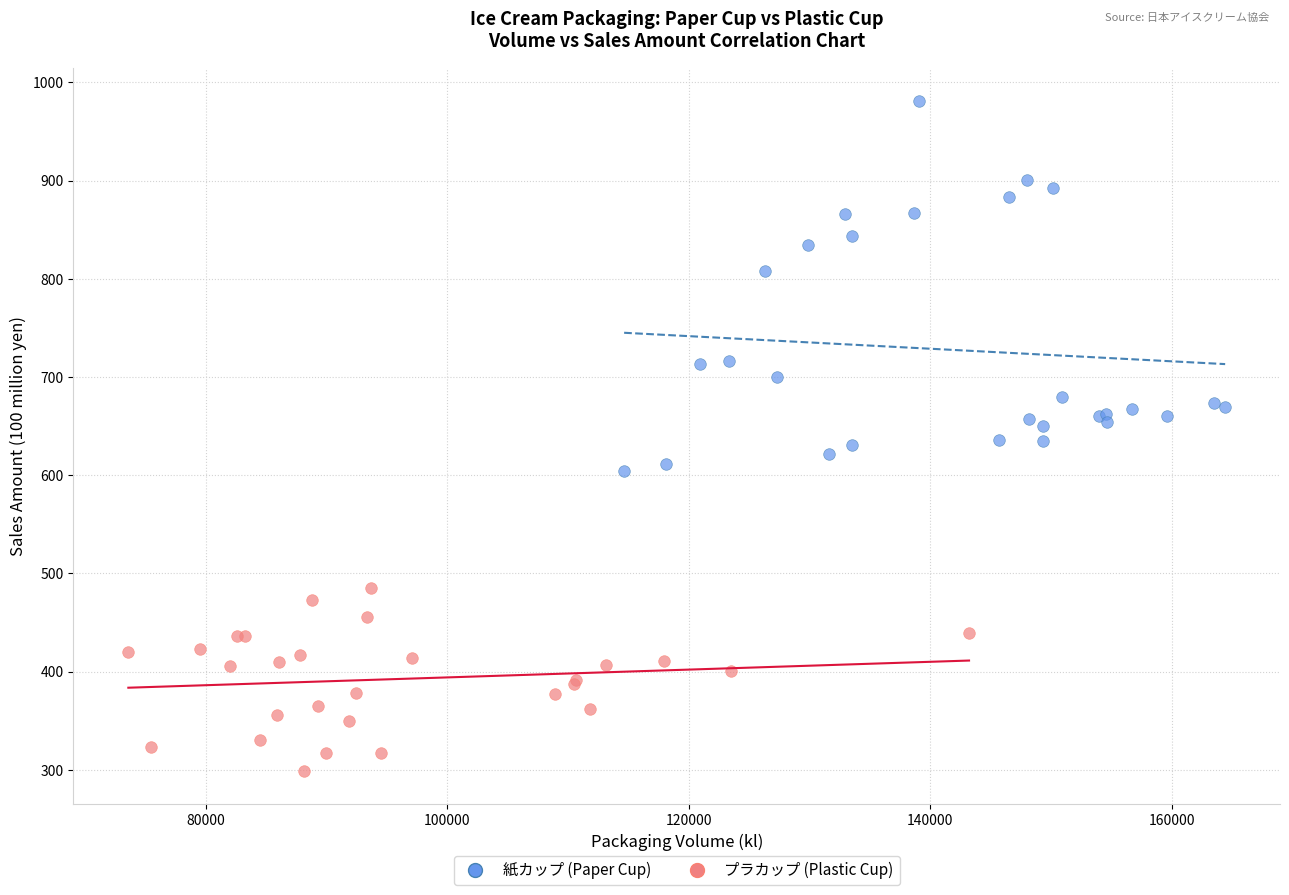

Which series reaches the minimum Y coordinate?

プラカップ (Plastic Cup)